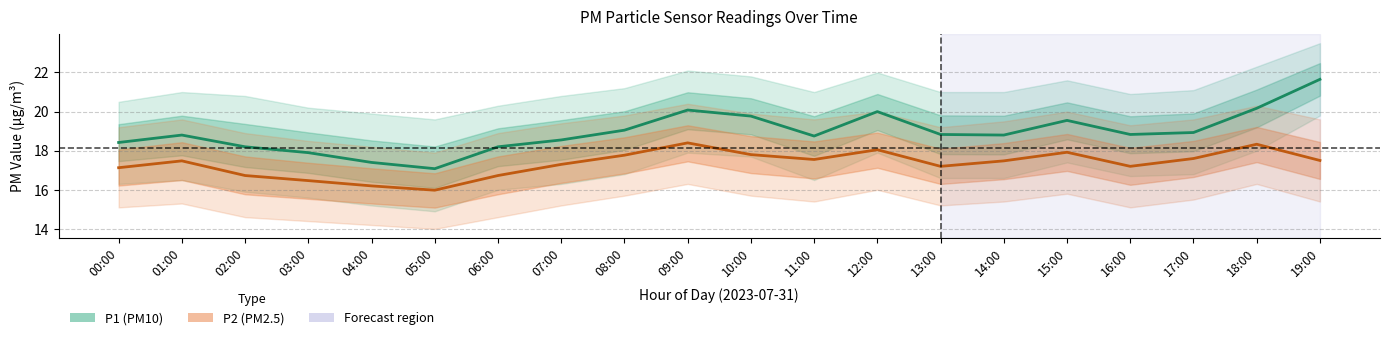

Which category has the lowest value in the P1 series?

05:00